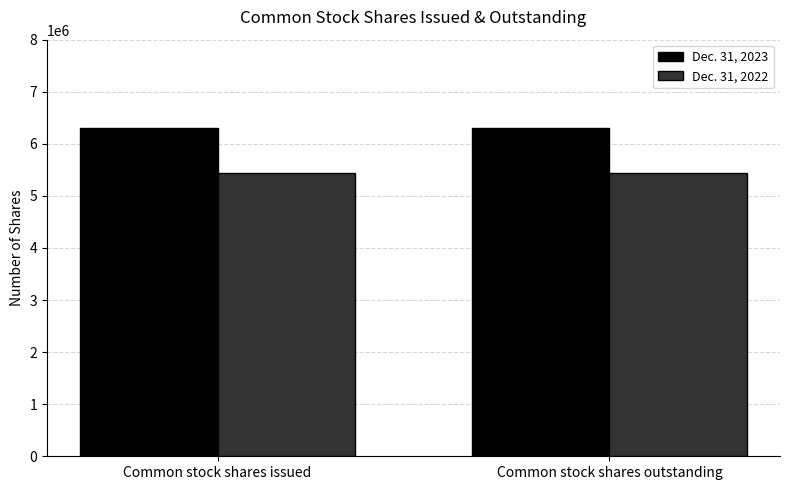

How many bars are there in each group?

2